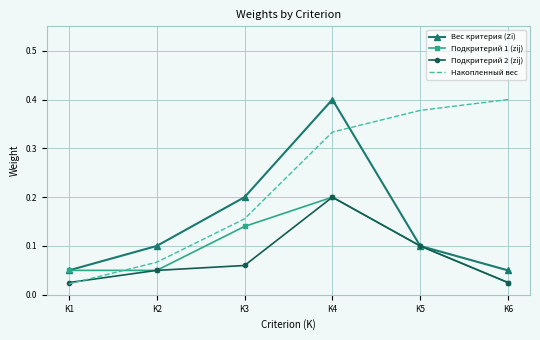

What are all the series names shown in the legend?

Вес критерия (Zi), Подкритерий 1 (zij), Подкритерий 2 (zij), Накопленный вес